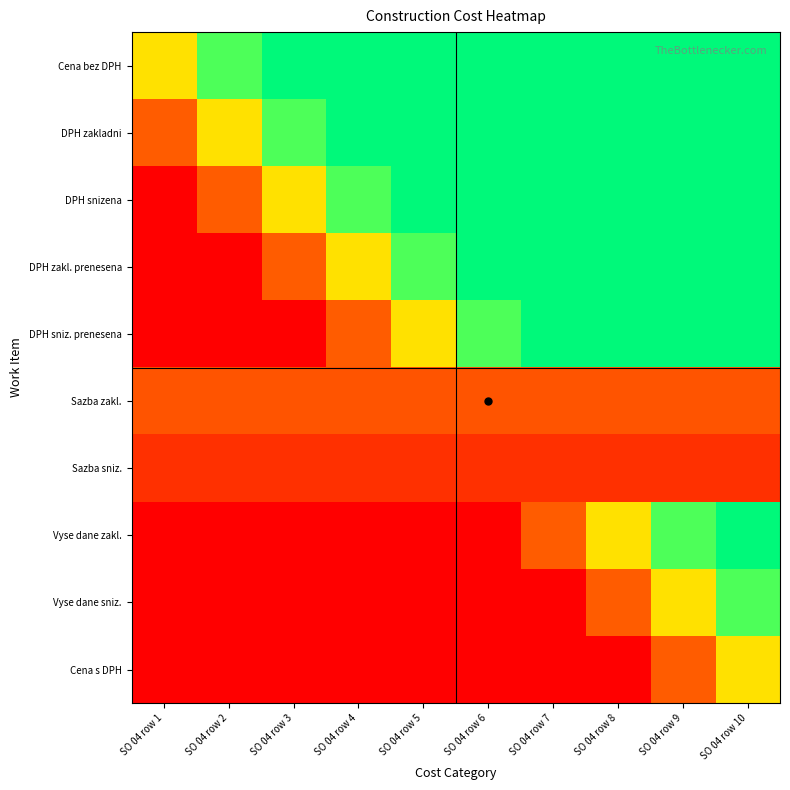

Count the number of data series in this chart.

10